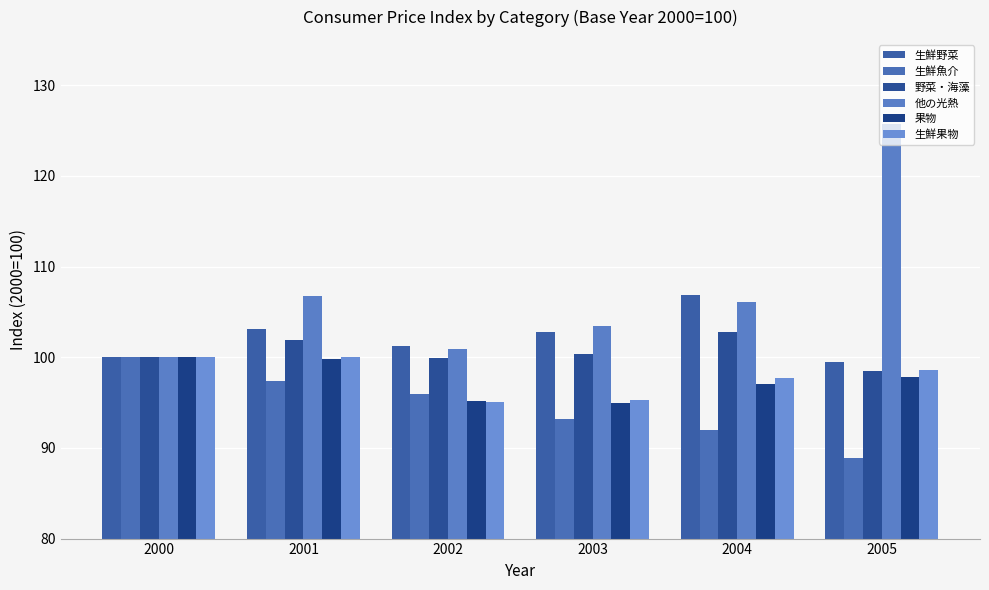

How many groups of bars are there?

6